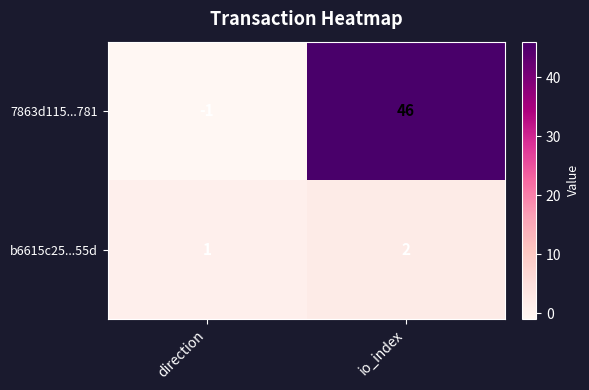

Which category has the highest value in the 7863d115...781 series?

io_index